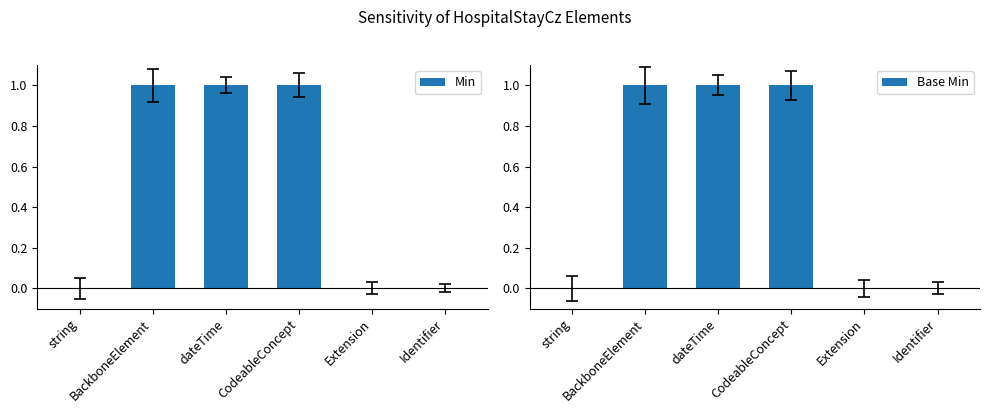

What are all the series names shown in the legend?

Min, Base Min